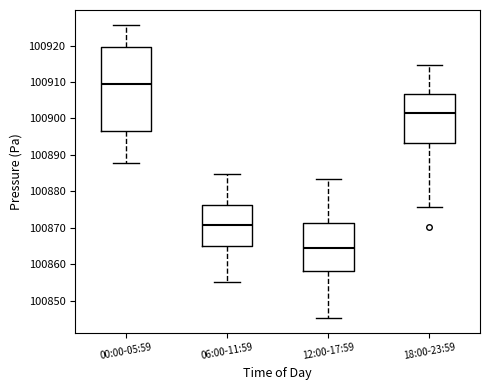

Which box is the tallest, from its lower edge to its upper edge?

00:00-05:59